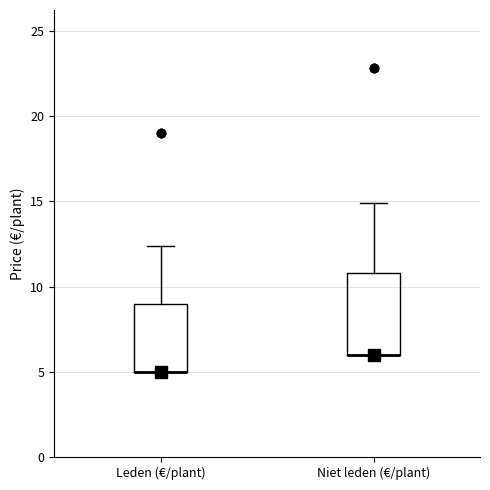

Comparing the boxes themselves (not the whiskers), which one is the tallest?

Niet leden (€/plant)